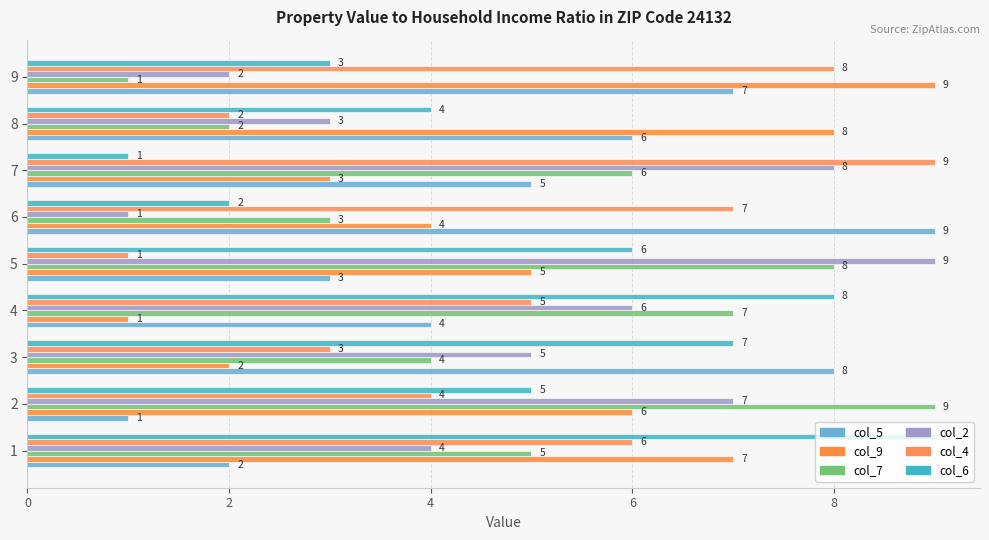

Reading right to left, what are all the values shown in this chart?

col_5: 7	6	5	9	3	4	8	1	2
col_9: 9	8	3	4	5	1	2	6	7
col_7: 1	2	6	3	8	7	4	9	5
col_2: 2	3	8	1	9	6	5	7	4
col_4: 8	2	9	7	1	5	3	4	6
col_6: 3	4	1	2	6	8	7	5	9